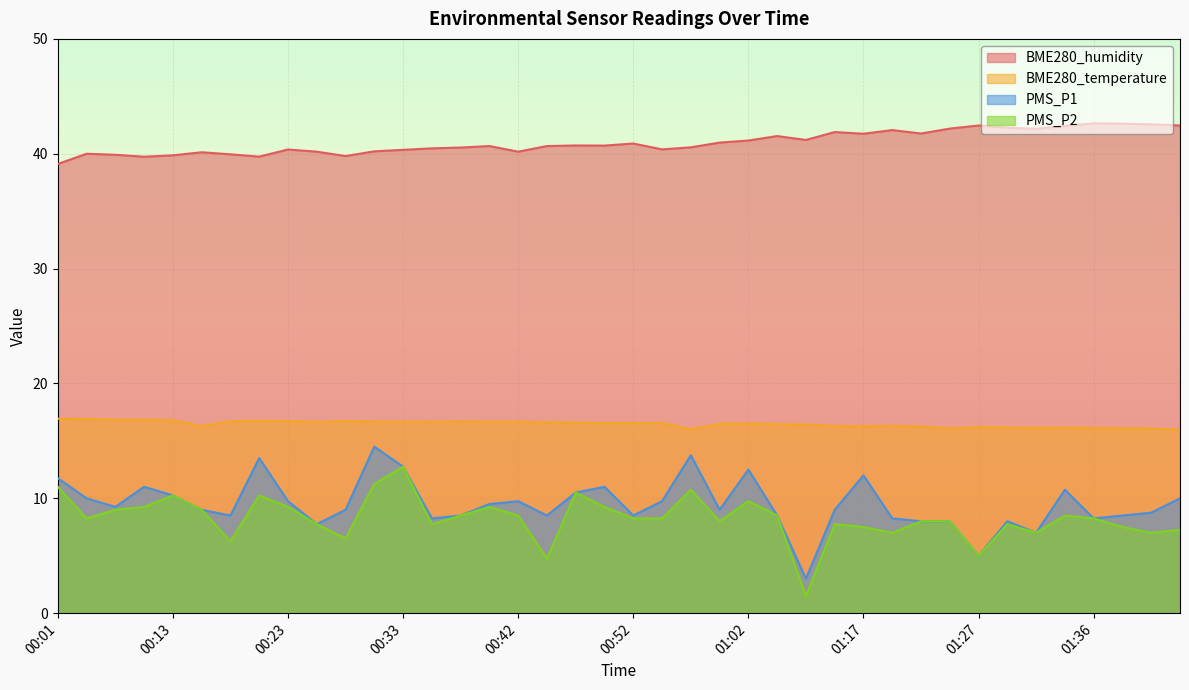

Between 00:28 and 01:17, which series saw the biggest shift?

PMS_P1